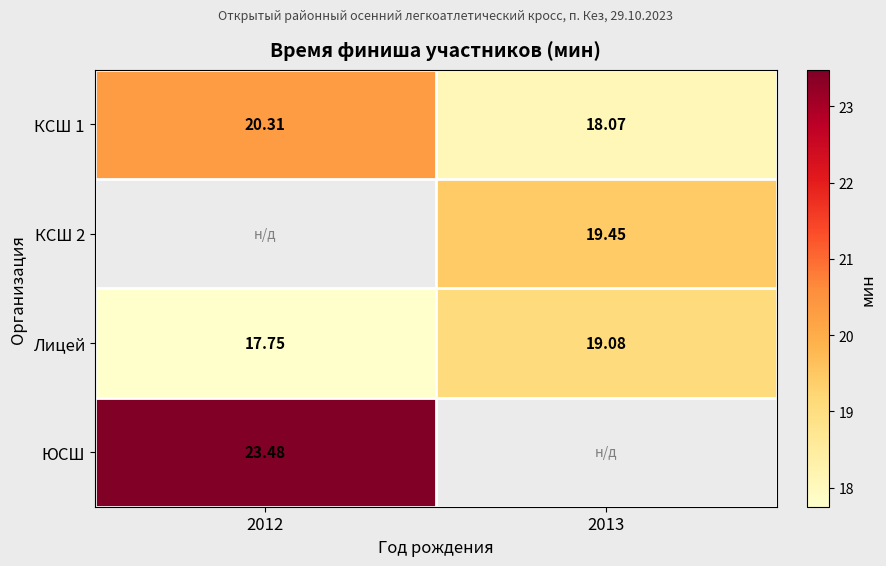

List the series in order of their peak value, highest first.

ЮСШ, КСШ 1, КСШ 2, Лицей